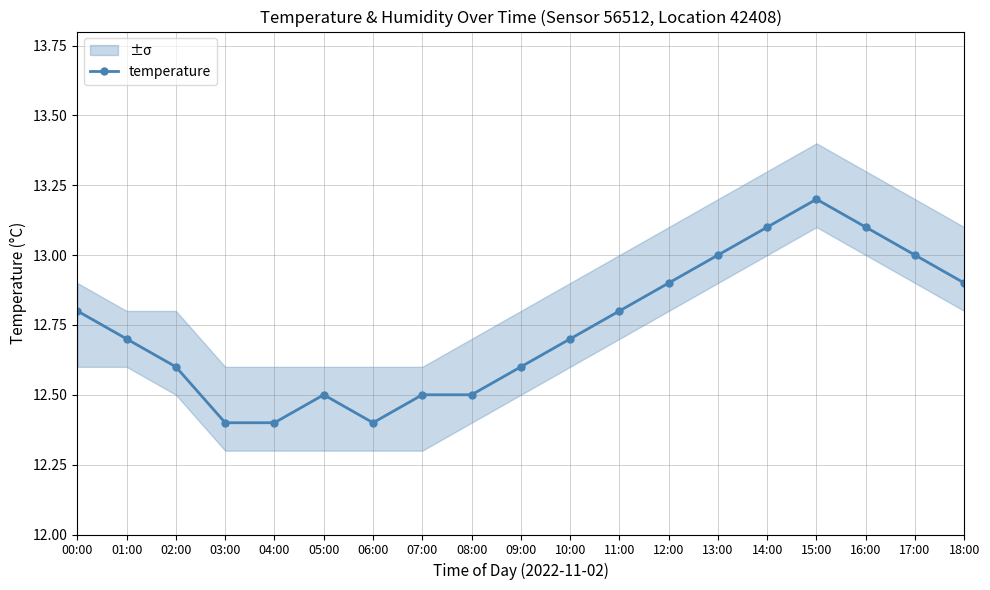

What is the sum of all values?

242.1